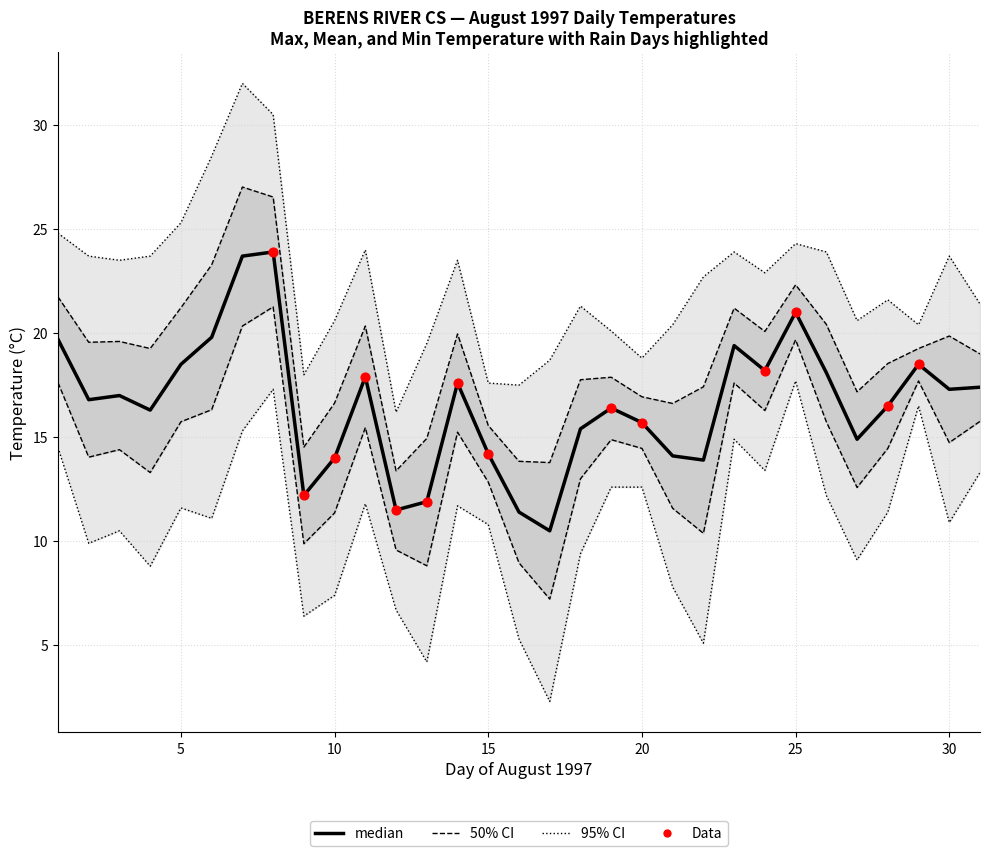

What is the total value across all series at 1997-08-07?

71.0